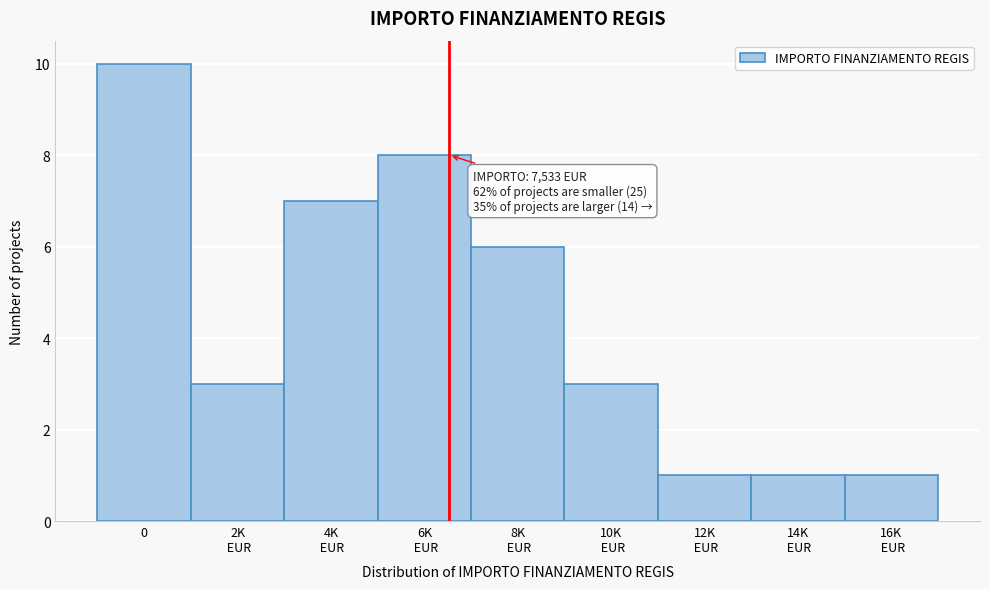

Reading right to left, what are all the values shown in this chart?

1	1	1	3	6	8	7	3	10